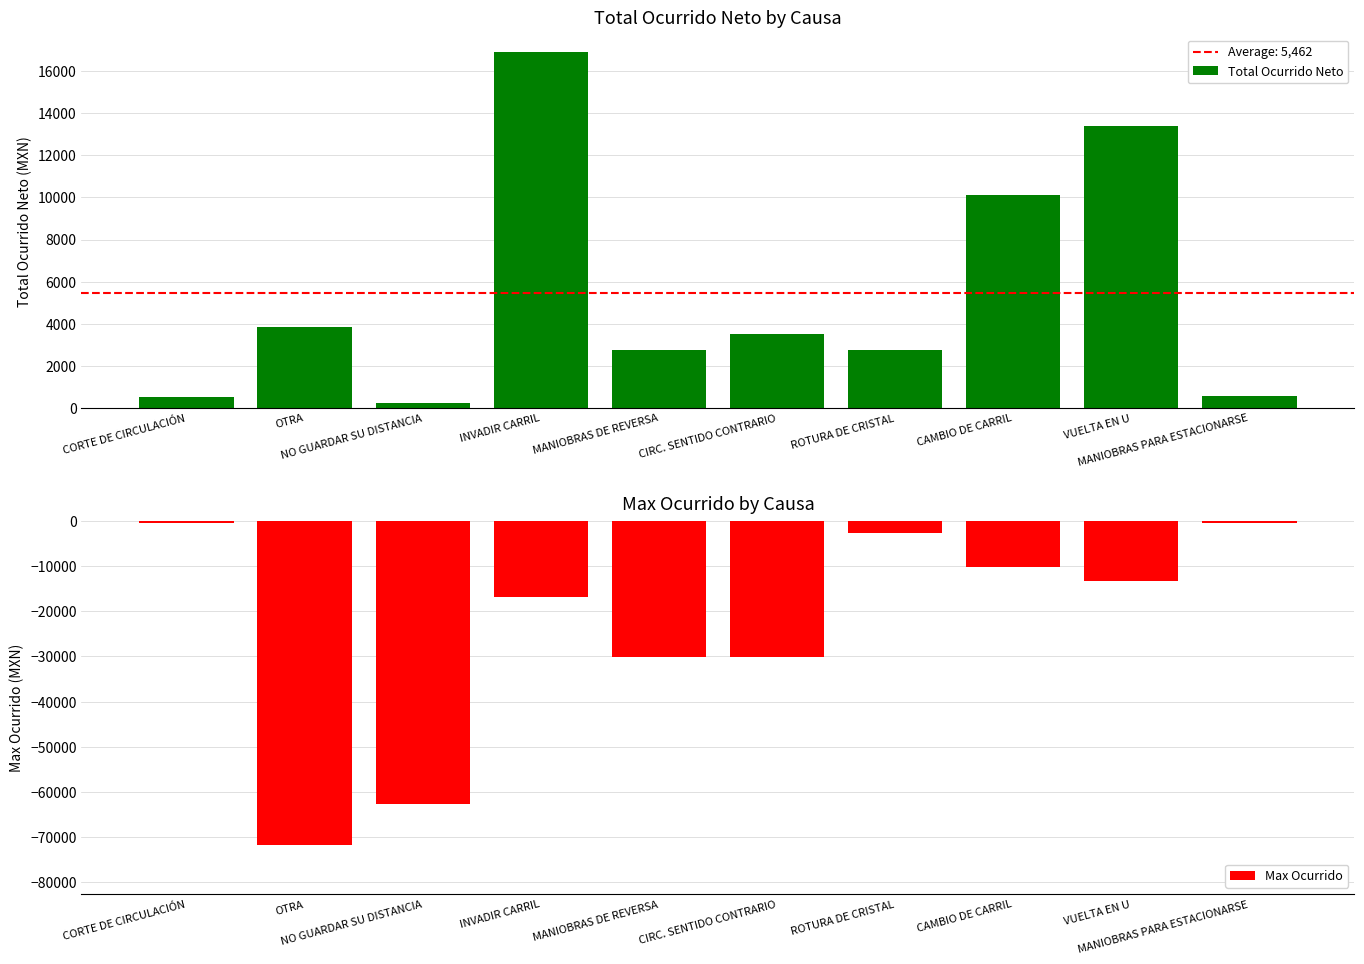

Rank the series by their maximum value, from highest to lowest.

Total Ocurrido Neto, Max Ocurrido